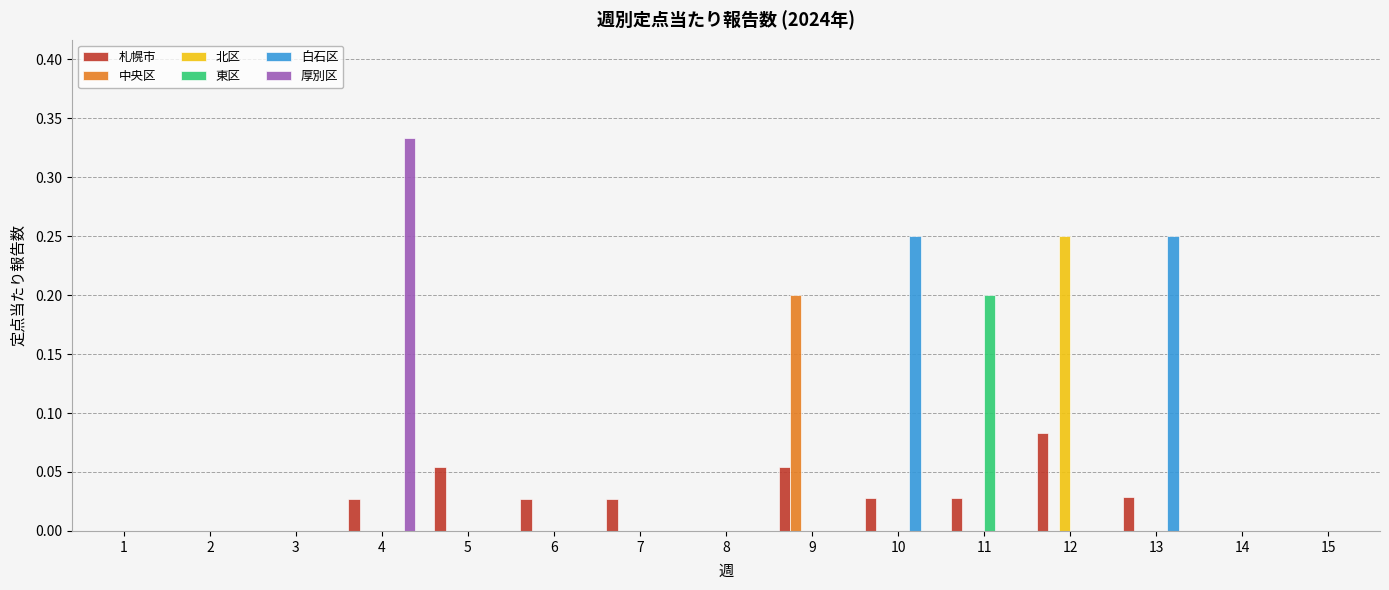

At which category is the sum across all series the highest?

4